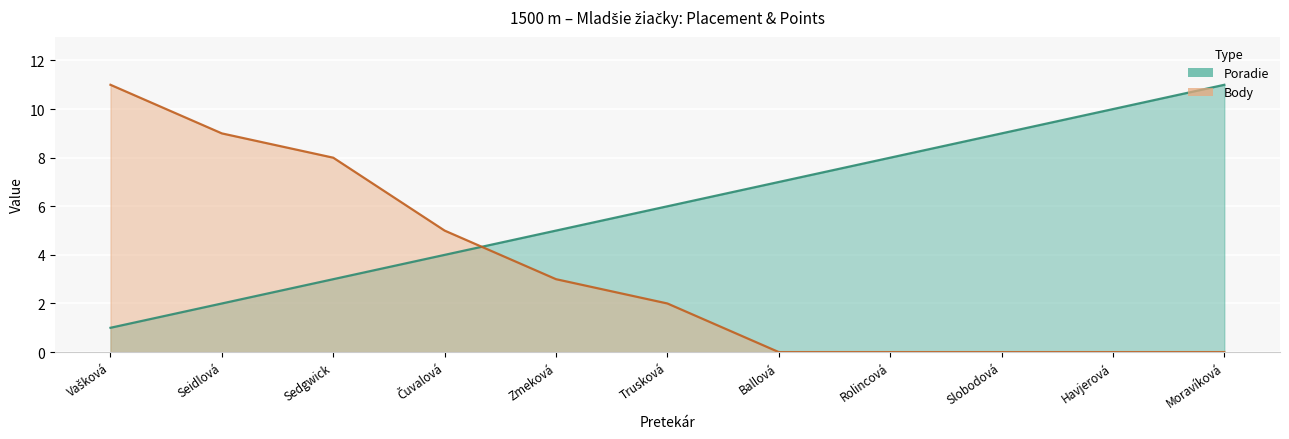

Is it true that Body equals 2 at Zmeková?

False